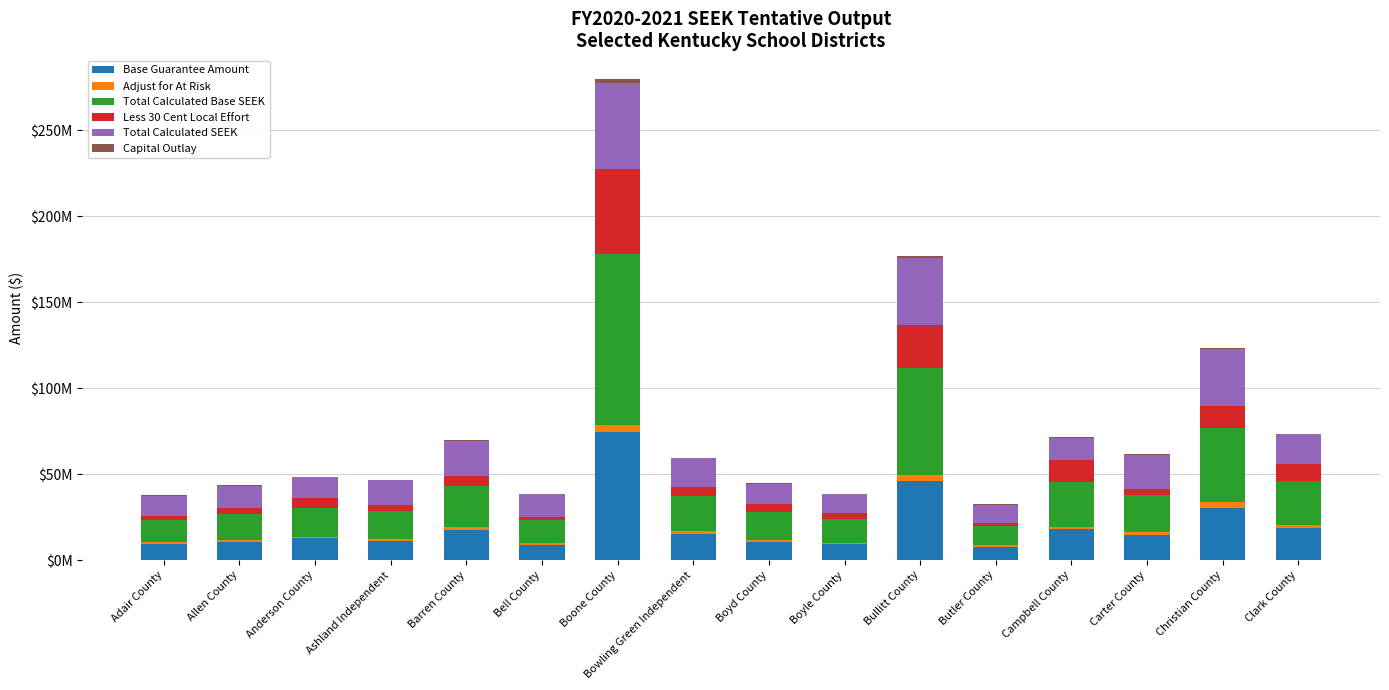

What position from the left is Boyd County?

9